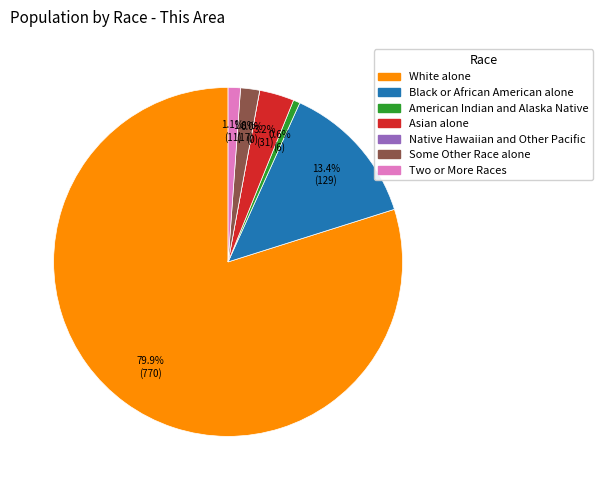

To the nearest percent, what portion does White alone represent?

80%